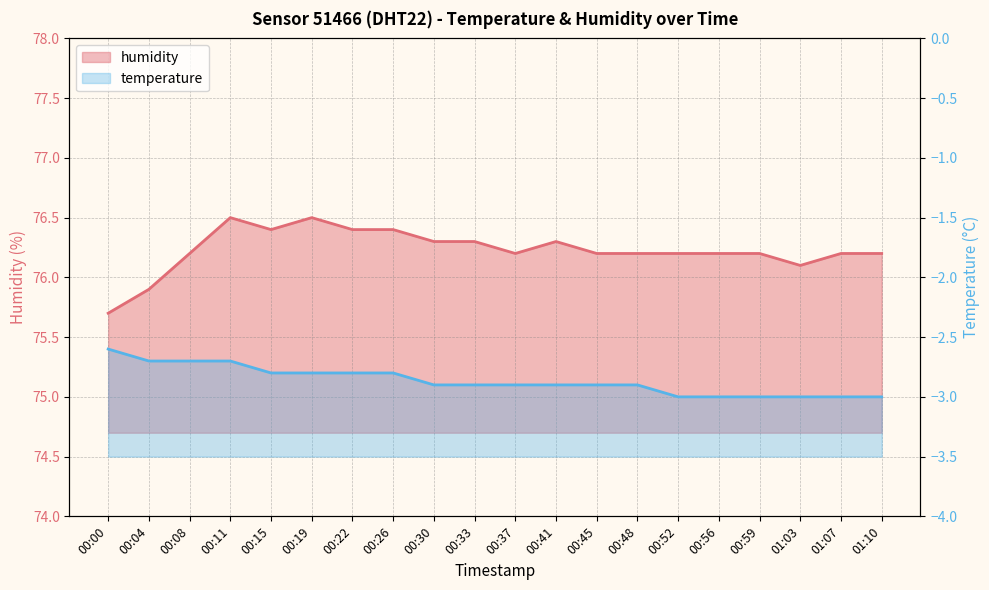

Rank the categories by temperature value from lowest to highest.

00:52, 00:56, 00:59, 01:03, 01:07, 01:10, 00:30, 00:33, 00:37, 00:41, 00:45, 00:48, 00:15, 00:19, 00:22, 00:26, 00:04, 00:08, 00:11, 00:00